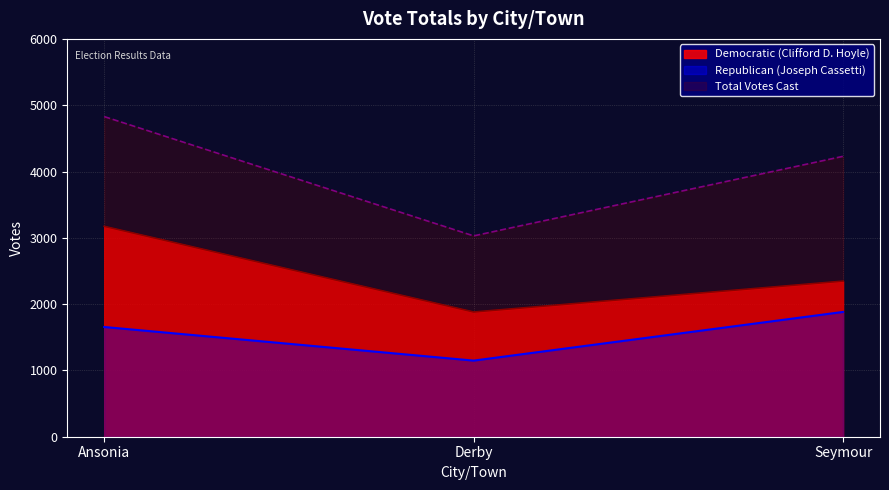

Which has a higher value, Derby or Seymour?

Seymour